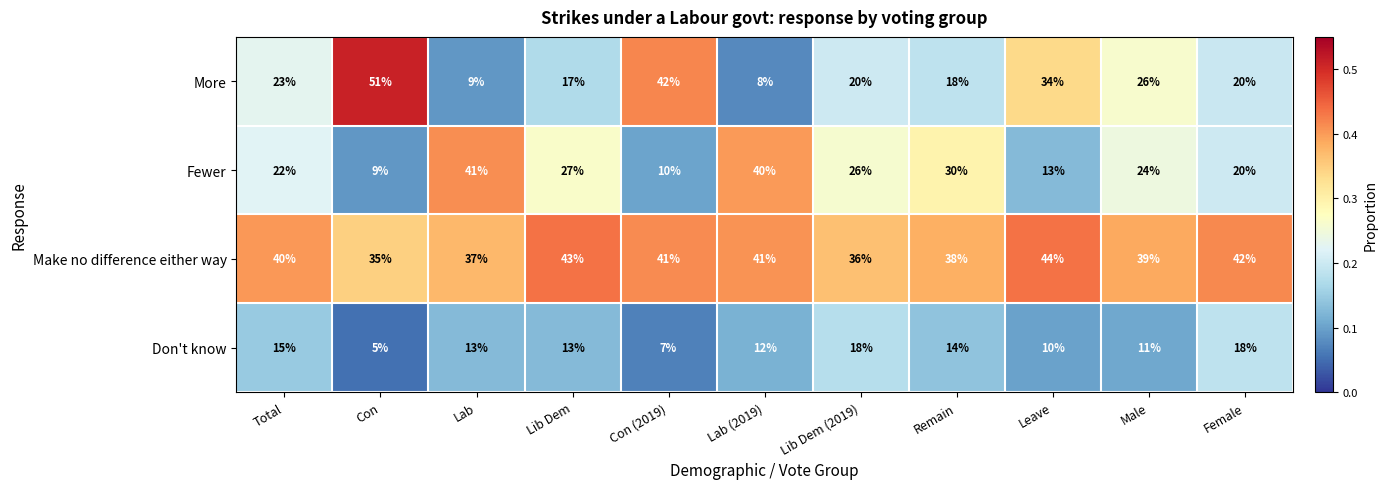

Rank the series at Con from highest to lowest value.

More, Make no difference either way, Fewer, Don't know